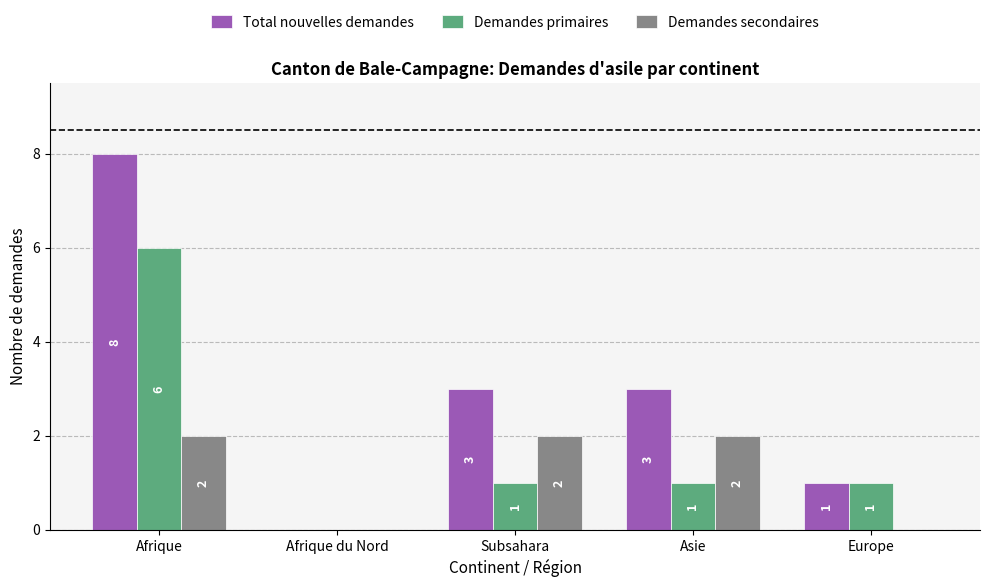

Count the number of data series in this chart.

3